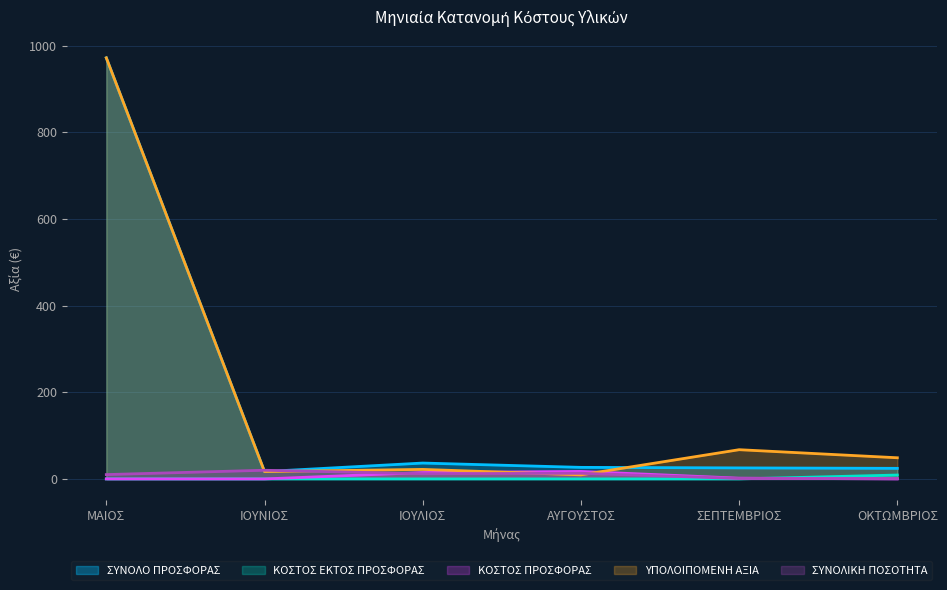

What is the average value of the ΣΥΝΟΛΙΚΗ ΠΟΣΟΤΗΤΑ series?

9.5